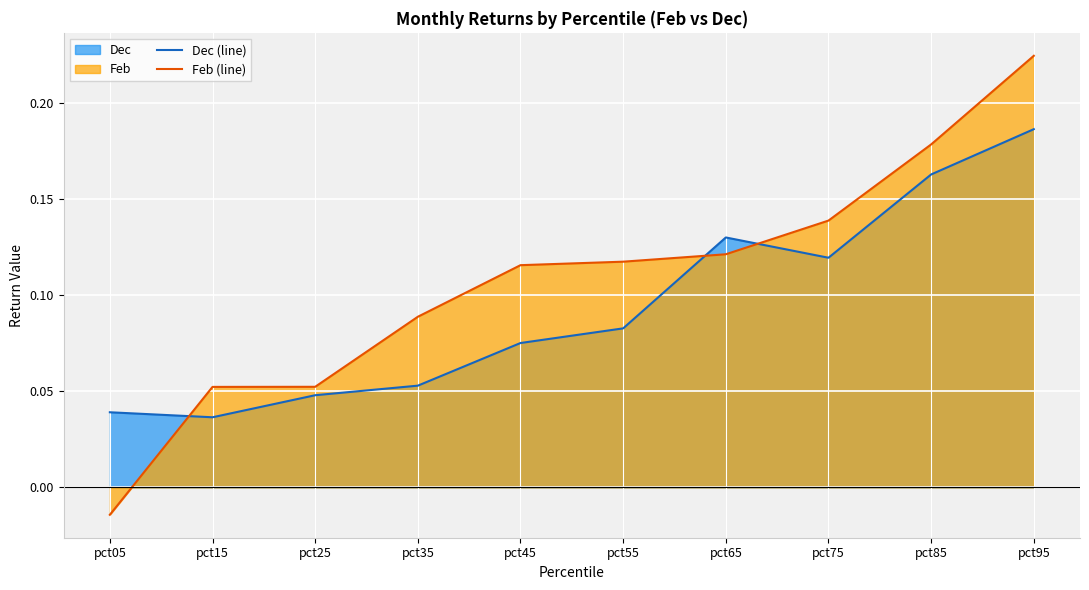

What is the sum of all Dec (line) values?

0.9